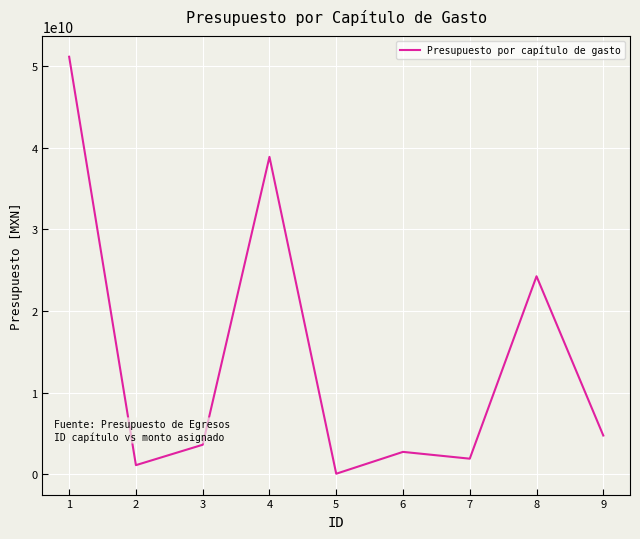

Is it true that the value at 4 is 38854418952?

True